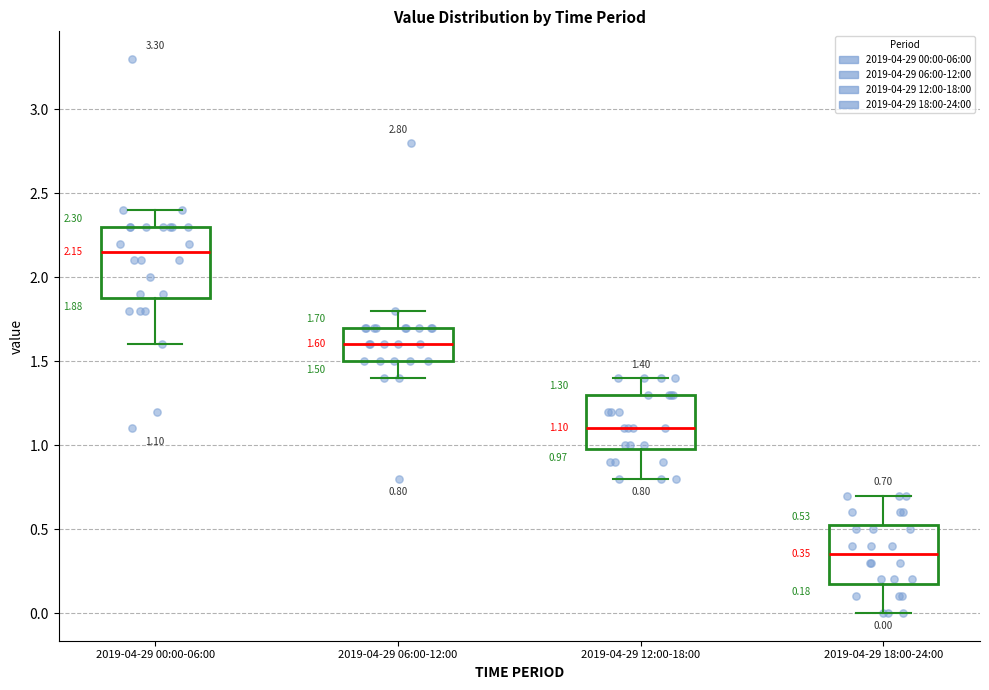

Which box's median line is the highest?

2019-04-29 00:00-06:00